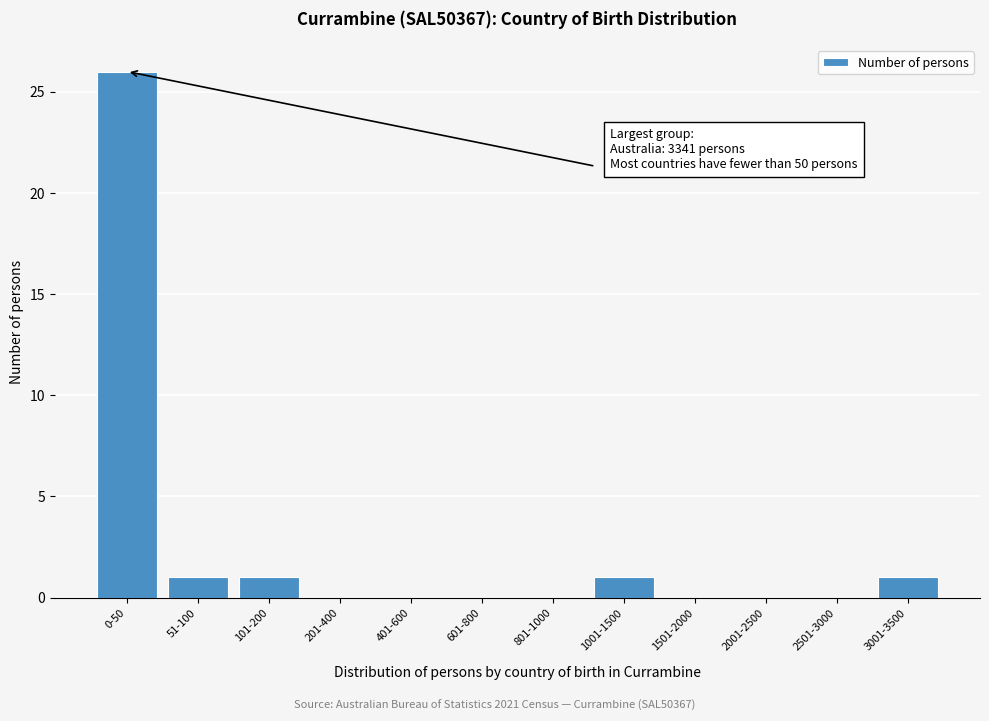

Reading left to right, extract all data points from this chart.

0-50=26	51-100=1	101-200=1	201-400=0	401-600=0	601-800=0	801-1000=0	1001-1500=1	1501-2000=0	2001-2500=0	2501-3000=0	3001-3500=1